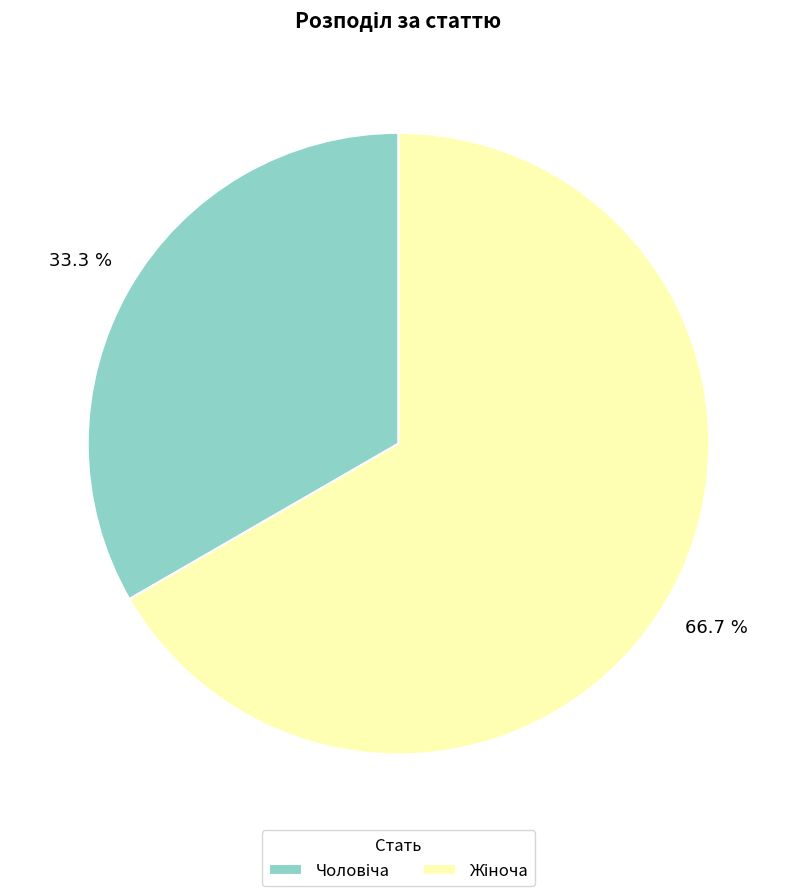

Is there any slice that represents more than half of the pie?

Yes